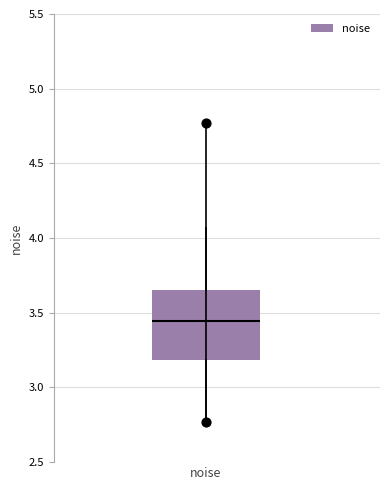

Where does the lower whisker of the box for noise end on the y-axis? The values are not printed on the chart, so give them approximately, as read against the axis.

2.75